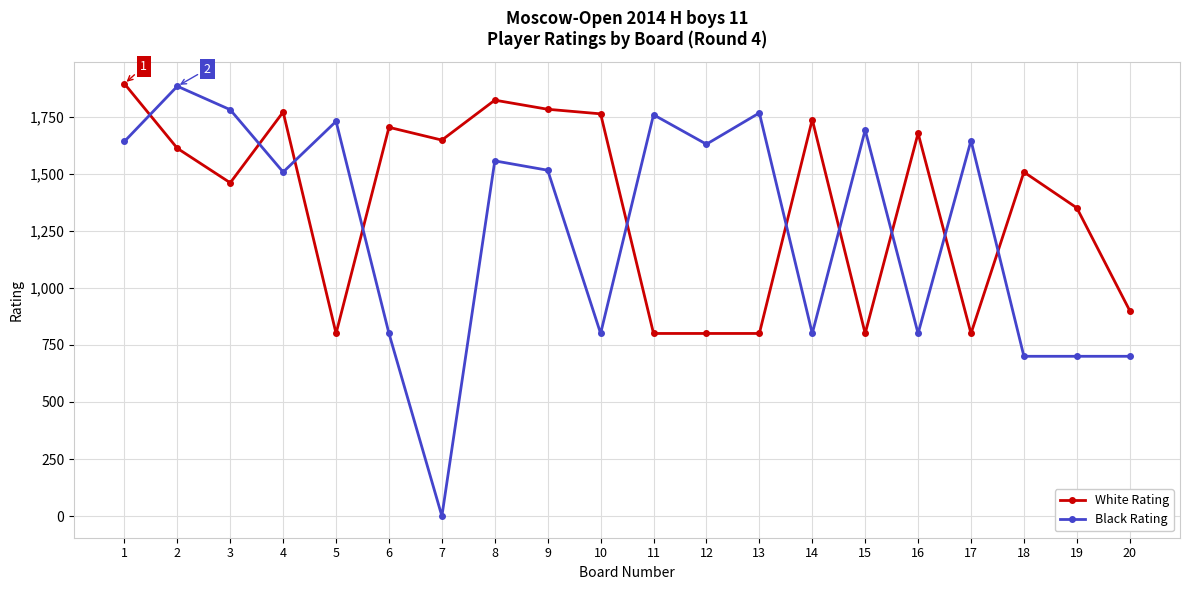

At which label does White Rating first exceed 1611?

1